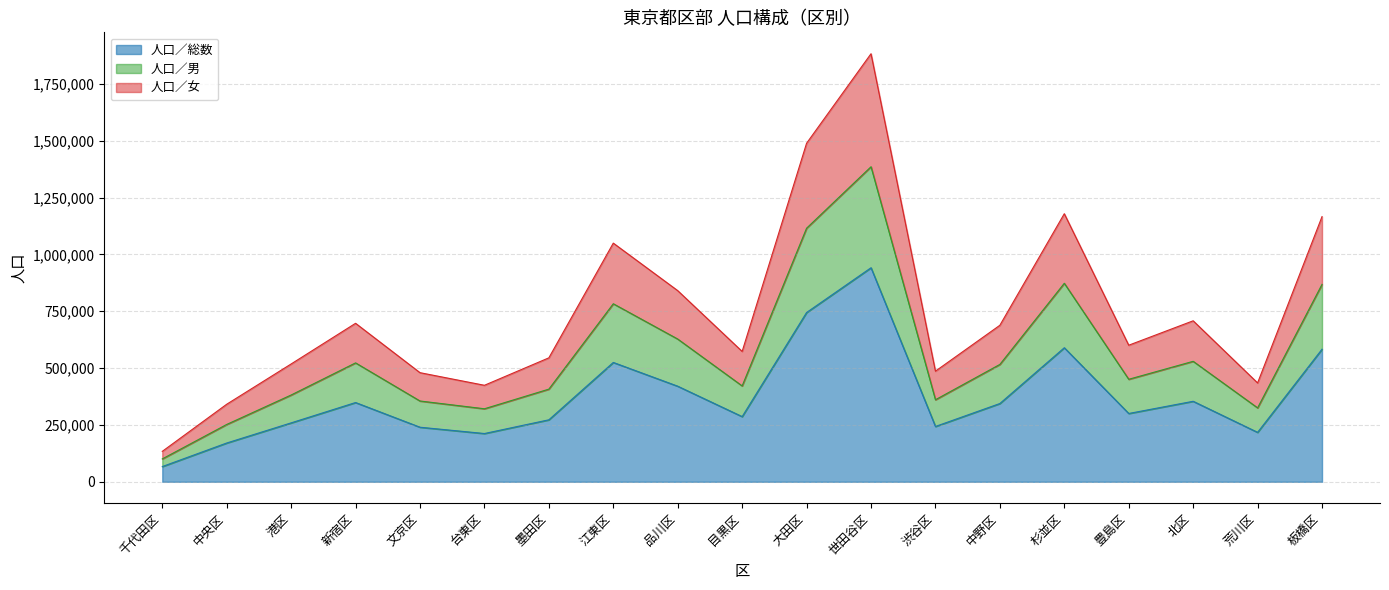

Does the chart display data point markers on the line(s)?

No